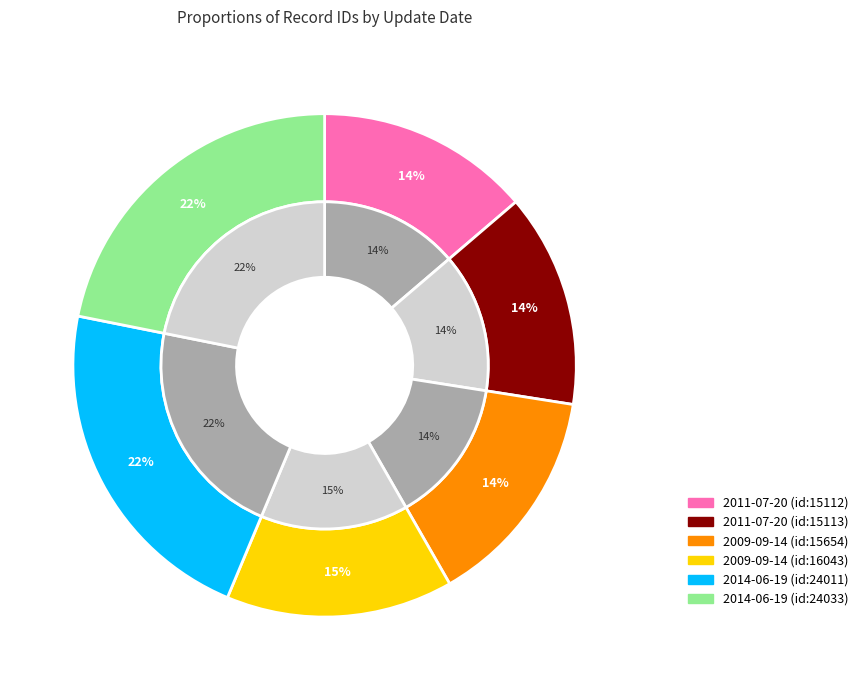

Is it true that 2011-07-20 (id:15113) is 3% of the pie?

False